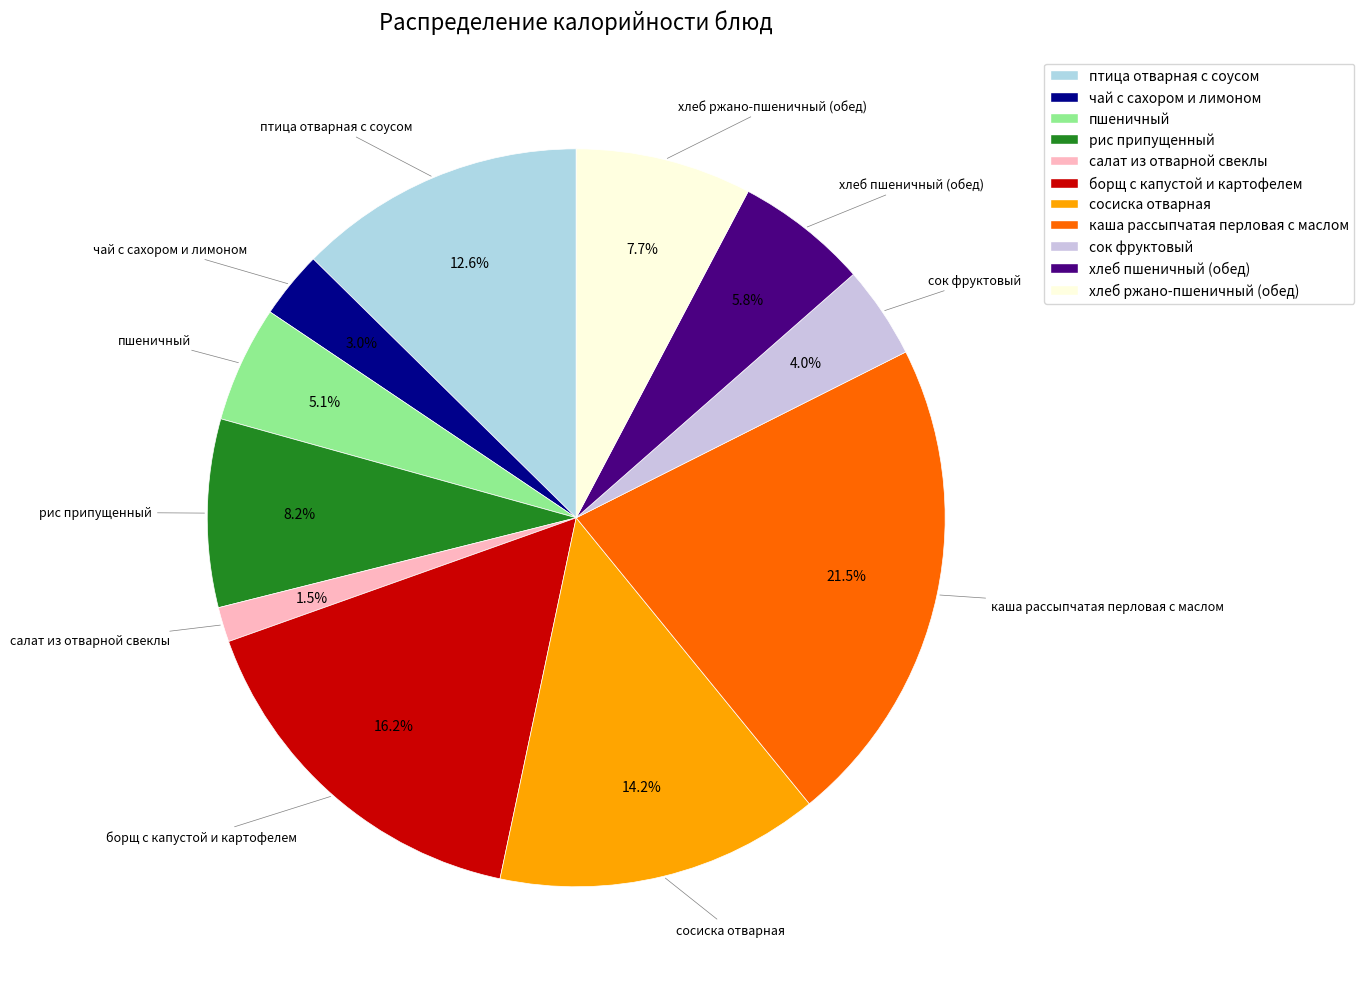

True or false: салат из отварной свеклы accounts for 11% of the total.

False